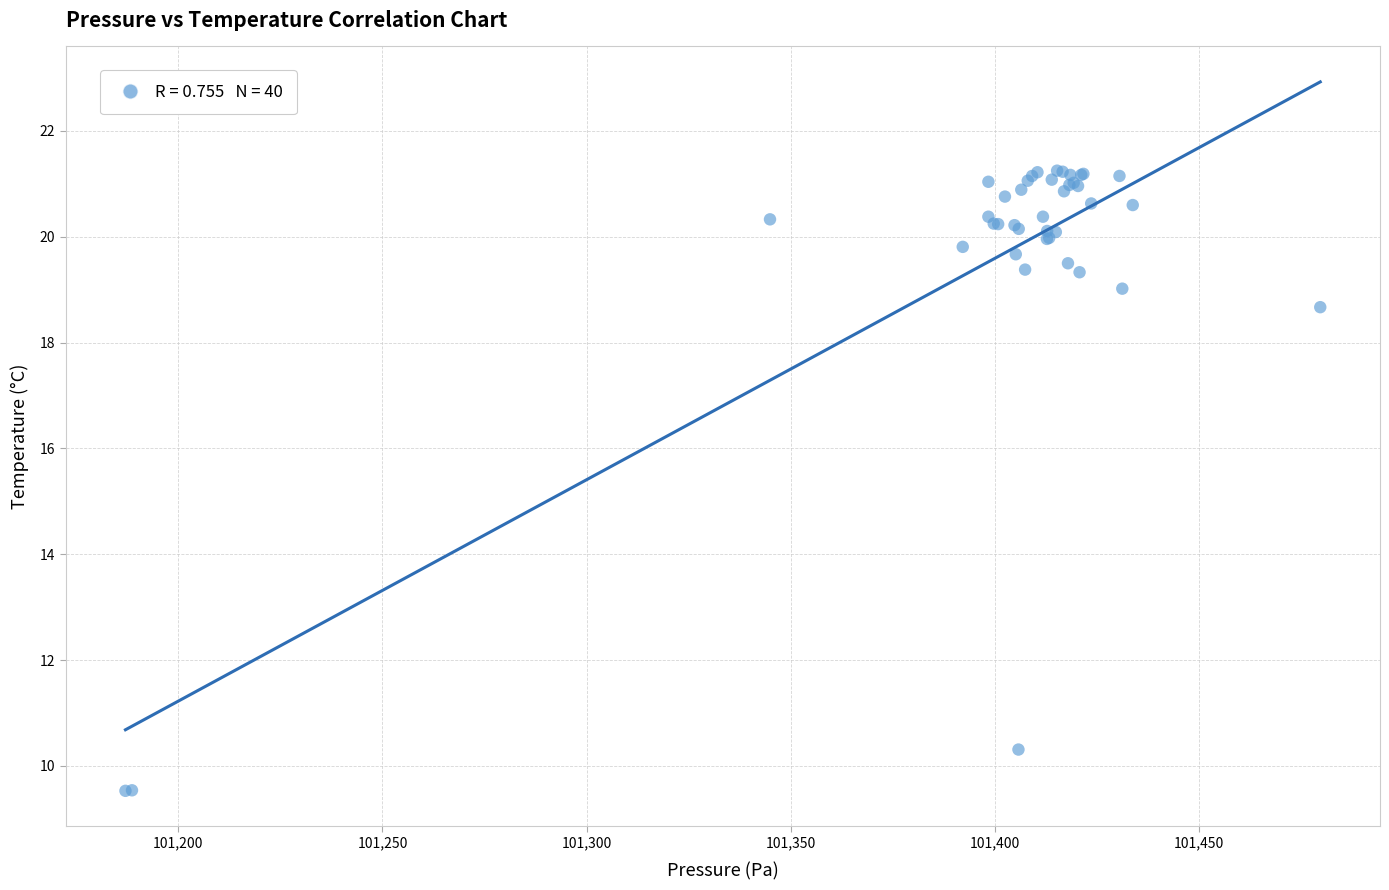

What Y value in the scatter plot is closest to 15?

18.7